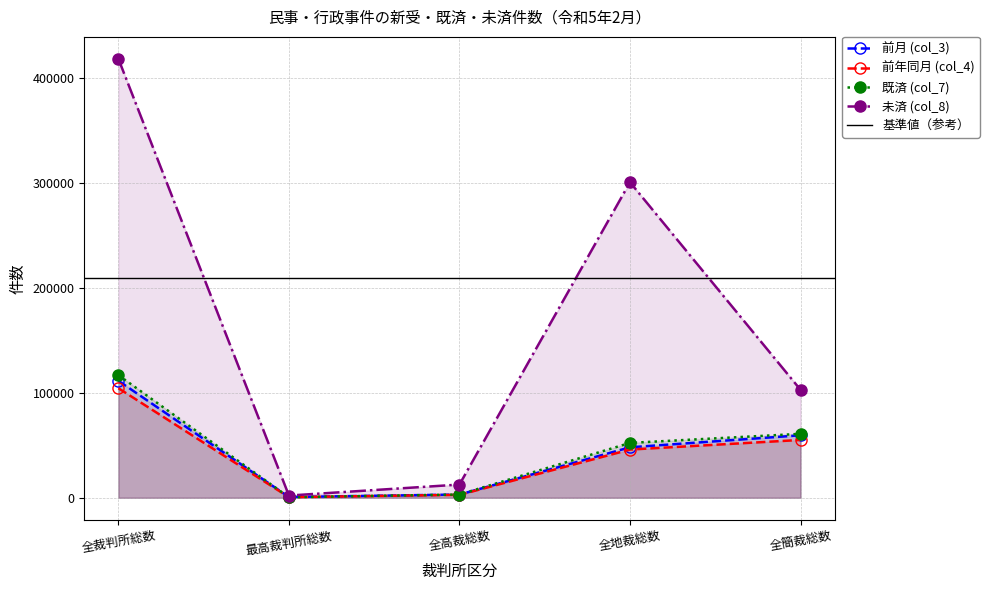

List the series in order of their peak value, lowest first.

前年同月 (col_4), 前月 (col_3), 既済 (col_7), 未済 (col_8)